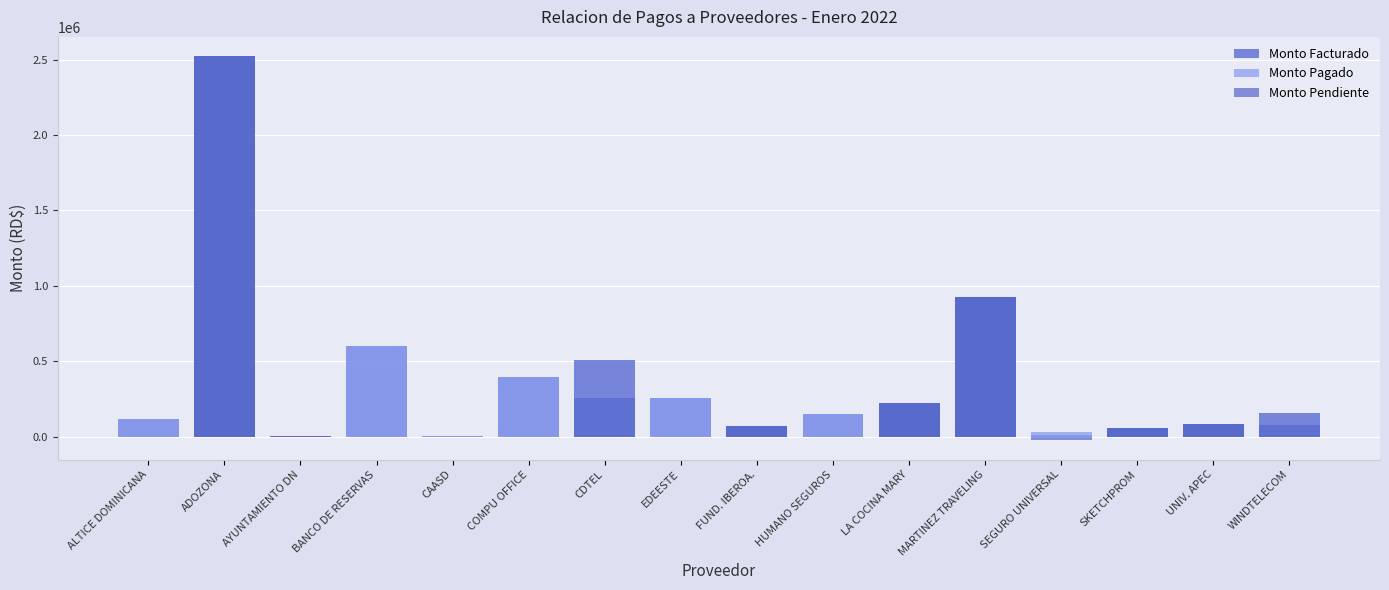

What is the label of the 1st bar from the left?

ALTICE DOMINICANA